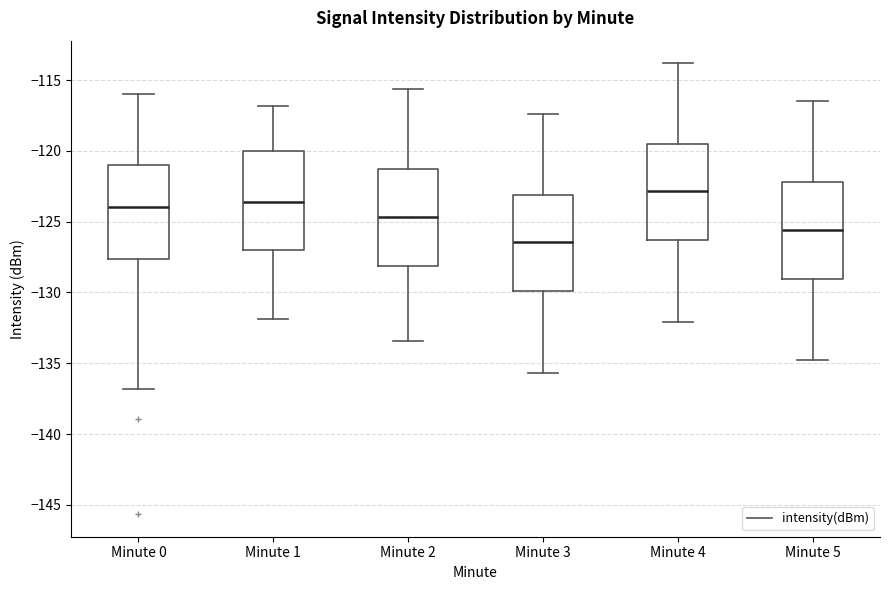

Where does the median line of the box for Minute 2 sit on the y-axis? The values are not printed on the chart, so give them approximately, as read against the axis.

-124.5